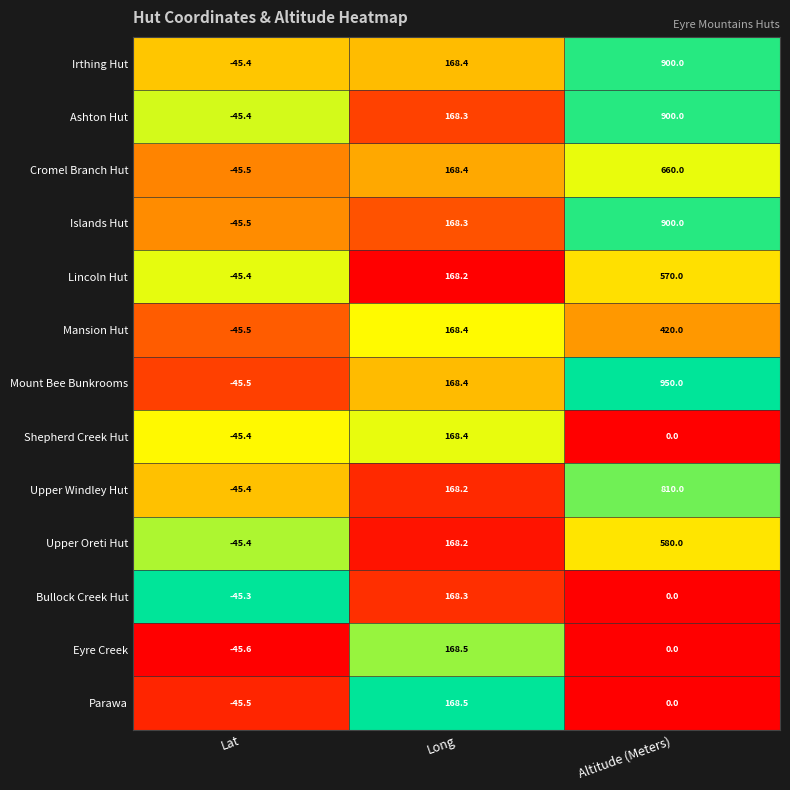

What is the difference between the Upper Windley Hut values at Long and Altitude (Meters)?

641.8